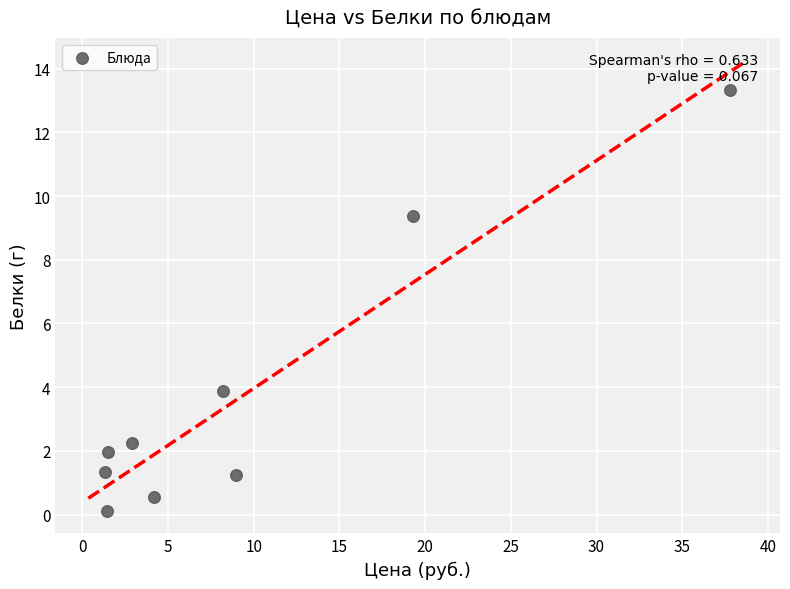

What Y value in the scatter plot is closest to 6?

3.9